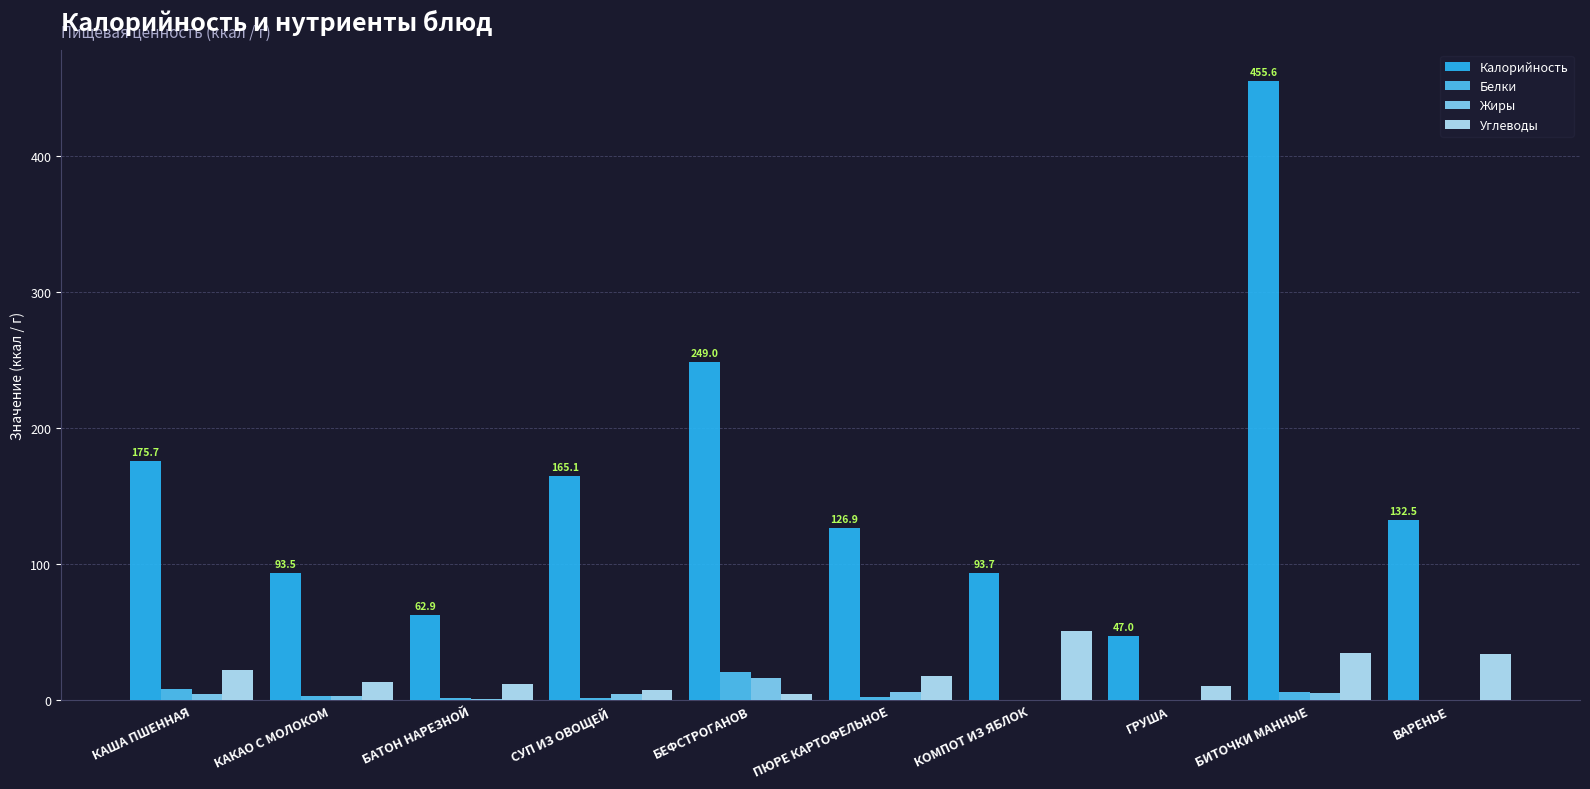

At which category is the sum across all series the highest?

БИТОЧКИ МАННЫЕ